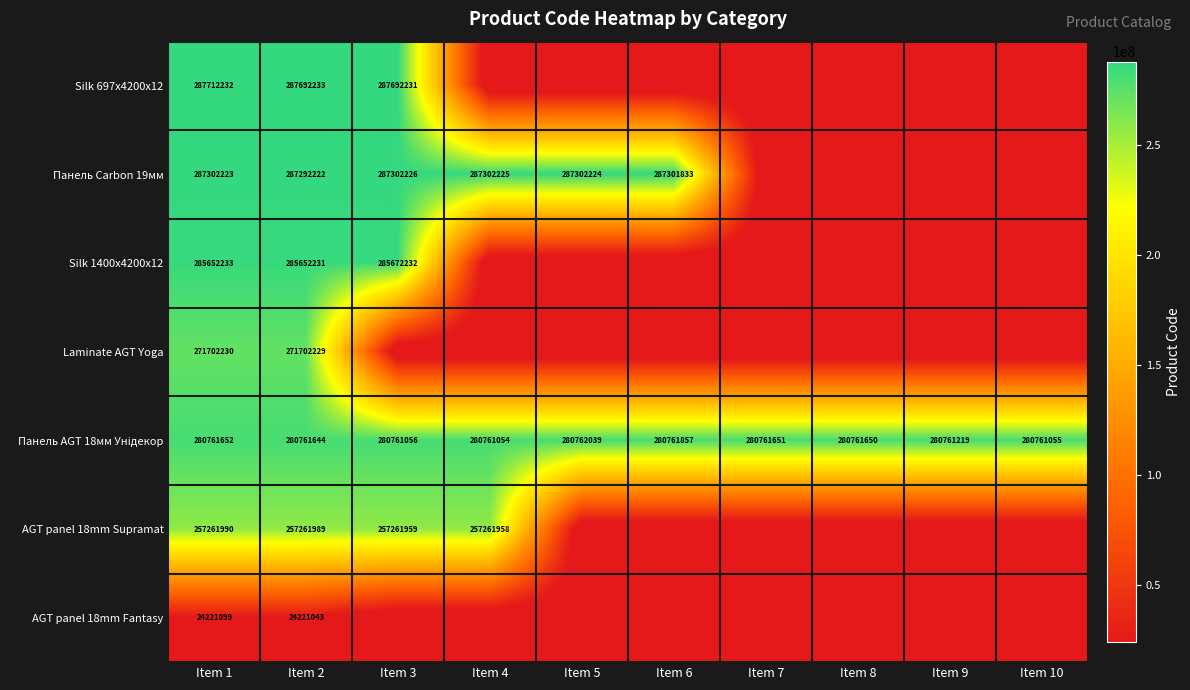

The Silk 697x4200x12 series shows 287692231 at Item 3. True or false?

True